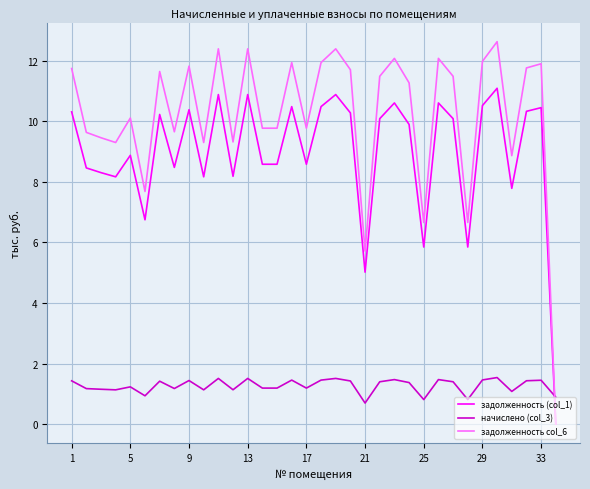

True or false: задолженность (col_1) has more than 2 interior local peaks.

True